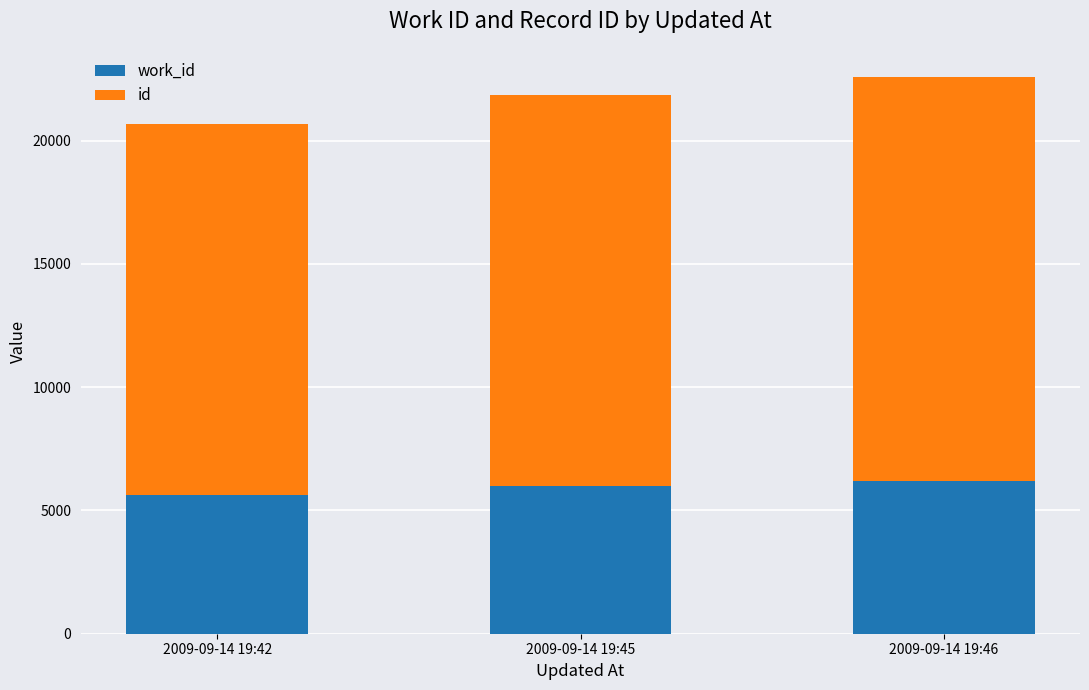

What is the total value across all series at 2009-09-14 19:46?

22595